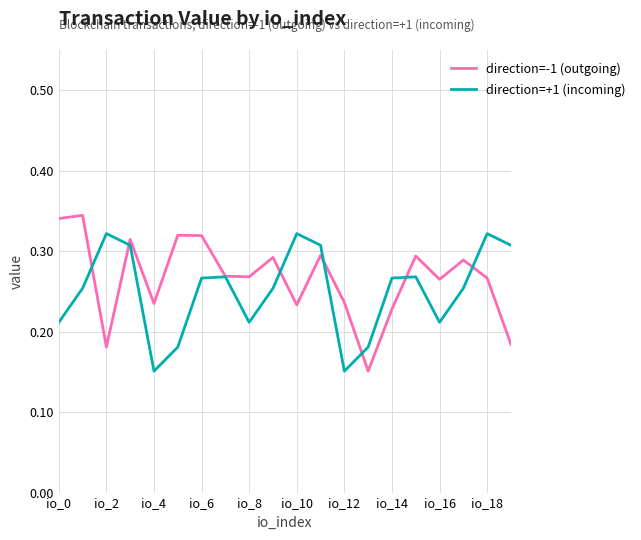

At how many categories does at least one series exceed 0?

20